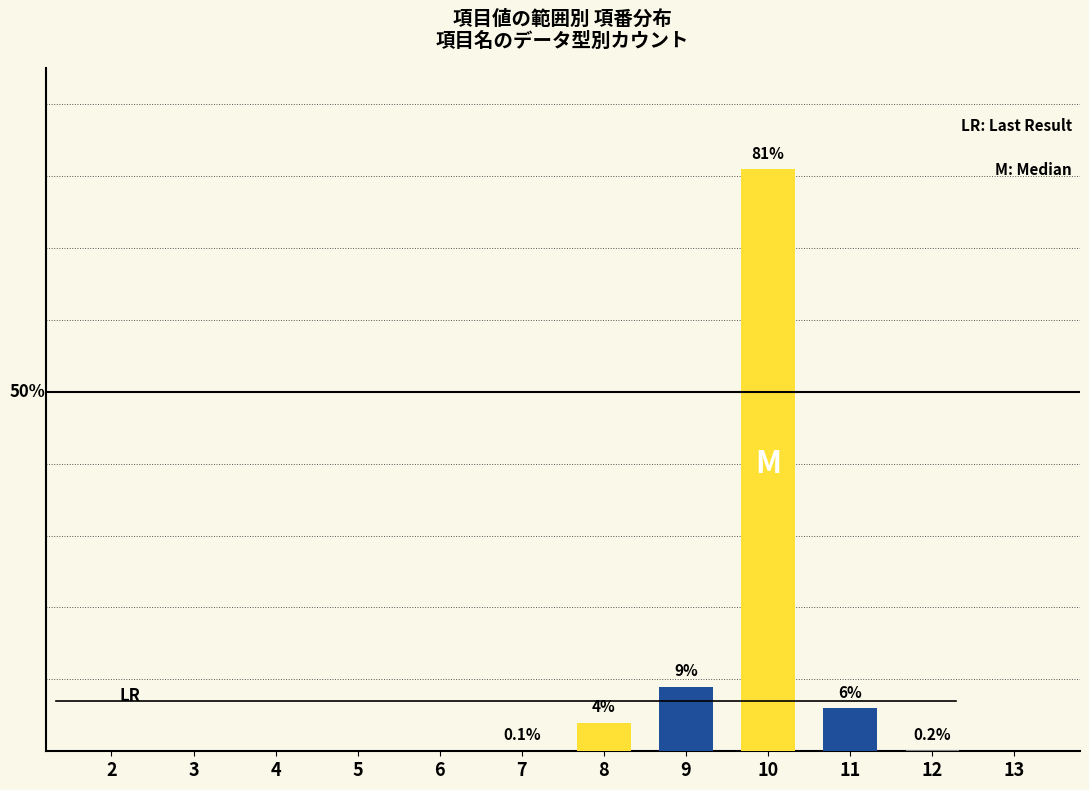

Which category has the lowest value in the 文字列（全角） series?

2